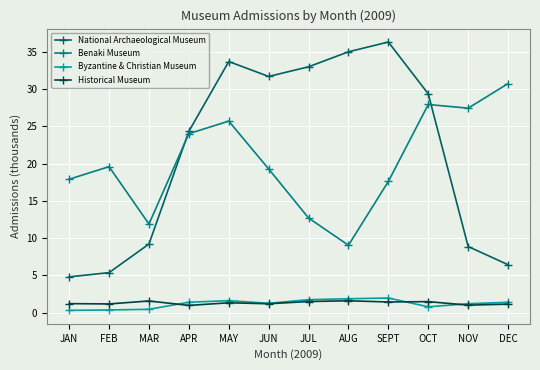

What is the value of the Historical Museum point at the 7th from the left?

1.5